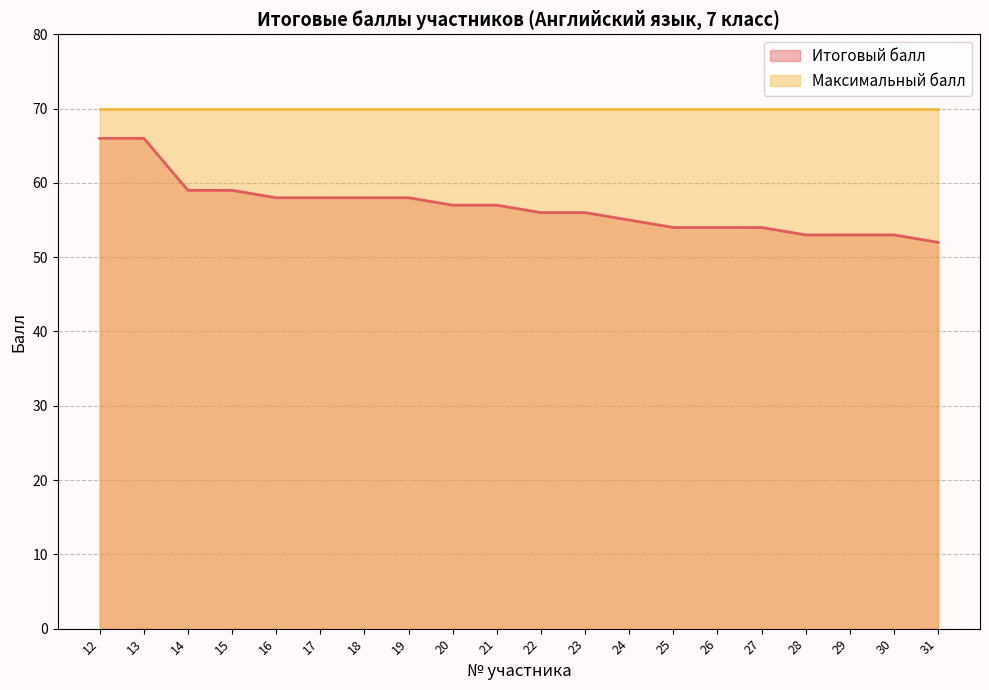

Reading left to right, what are all the values shown in this chart?

12=66	13=66	14=59	15=59	16=58	17=58	18=58	19=58	20=57	21=57	22=56	23=56	24=55	25=54	26=54	27=54	28=53	29=53	30=53	31=52